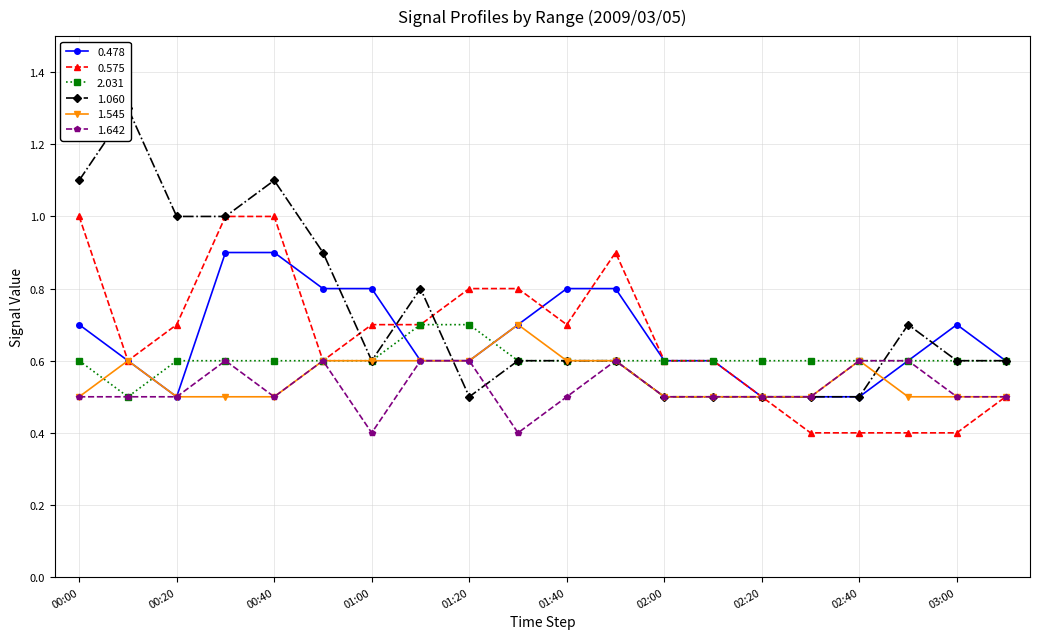

What is the difference between the highest and lowest values at 2009/03/05 02:30?

0.2